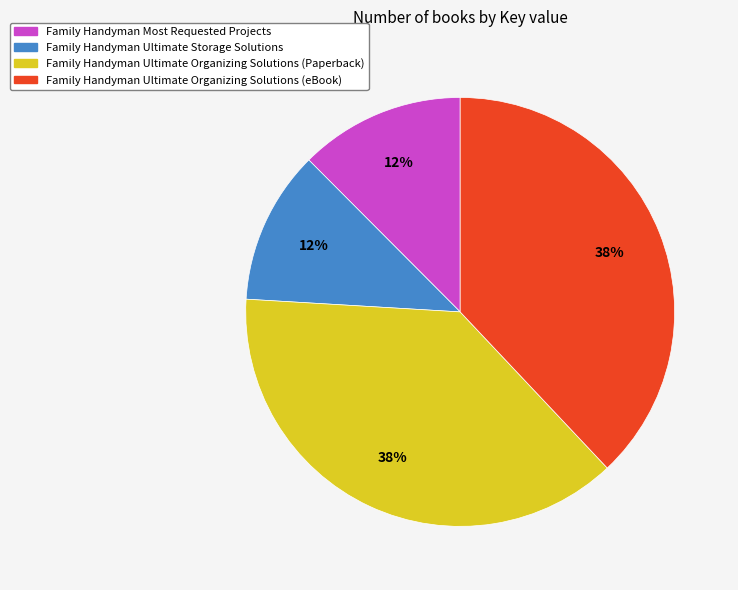

Does any single category account for the majority?

No